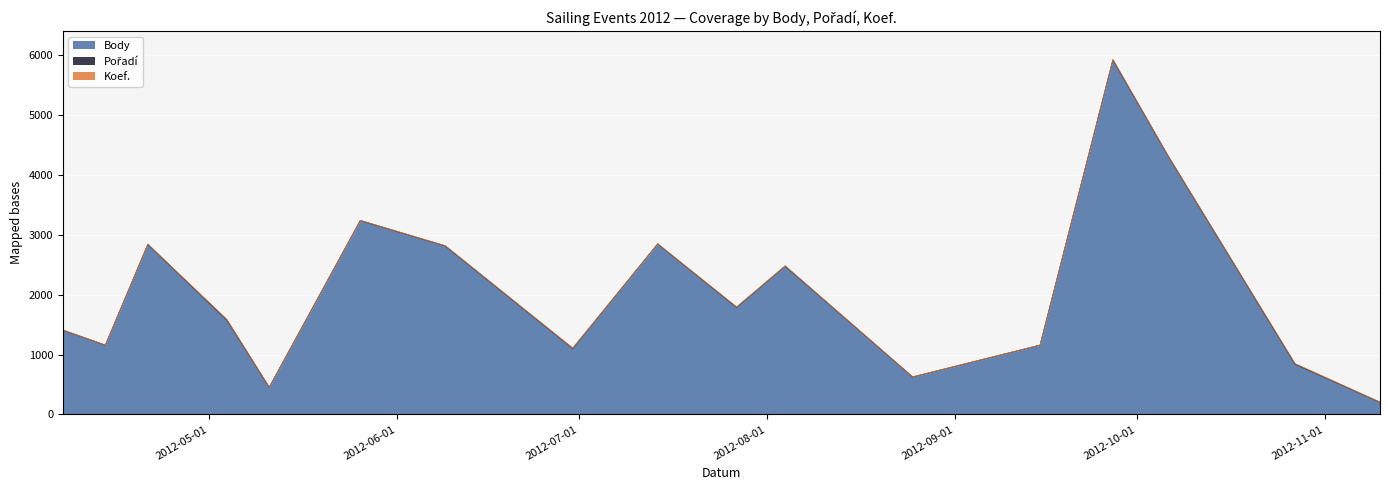

At which label is Koef. closest to 3?

2012-04-21